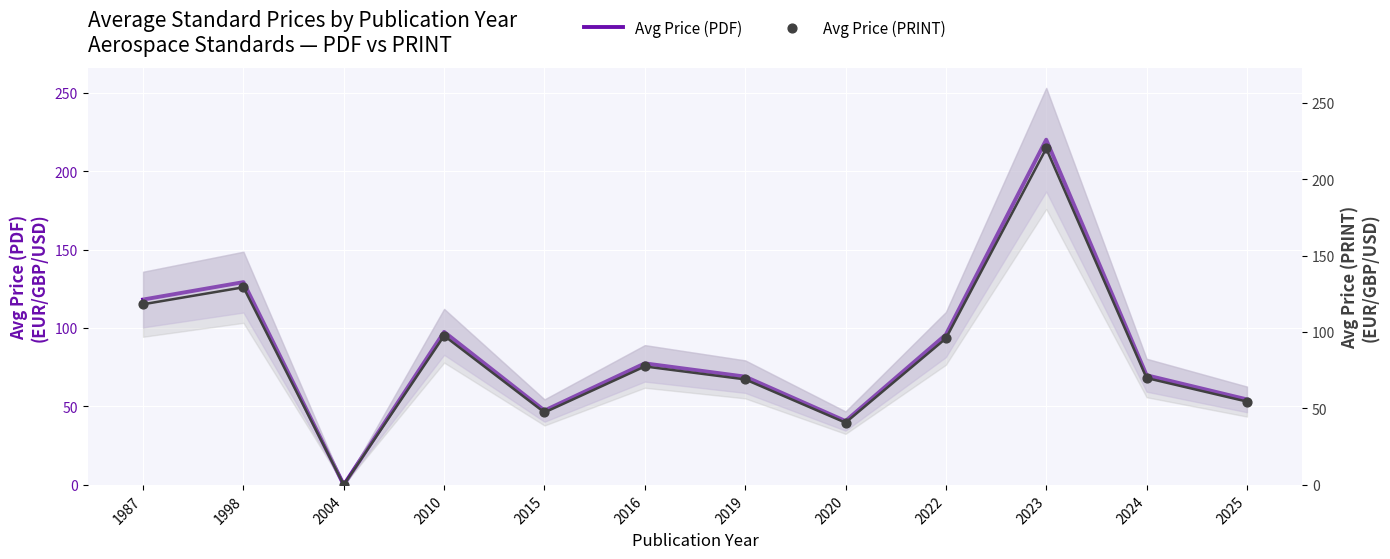

At how many categories does at least one series exceed 109?

3